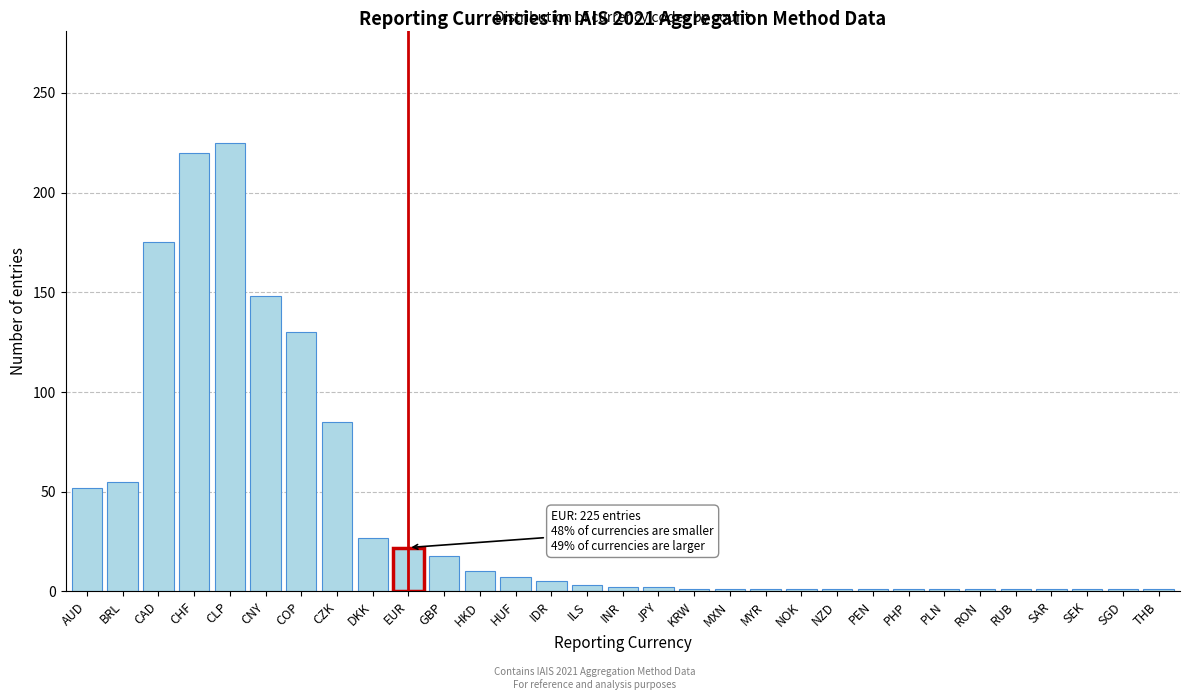

What is the label of the 26th bar from the right?

CNY